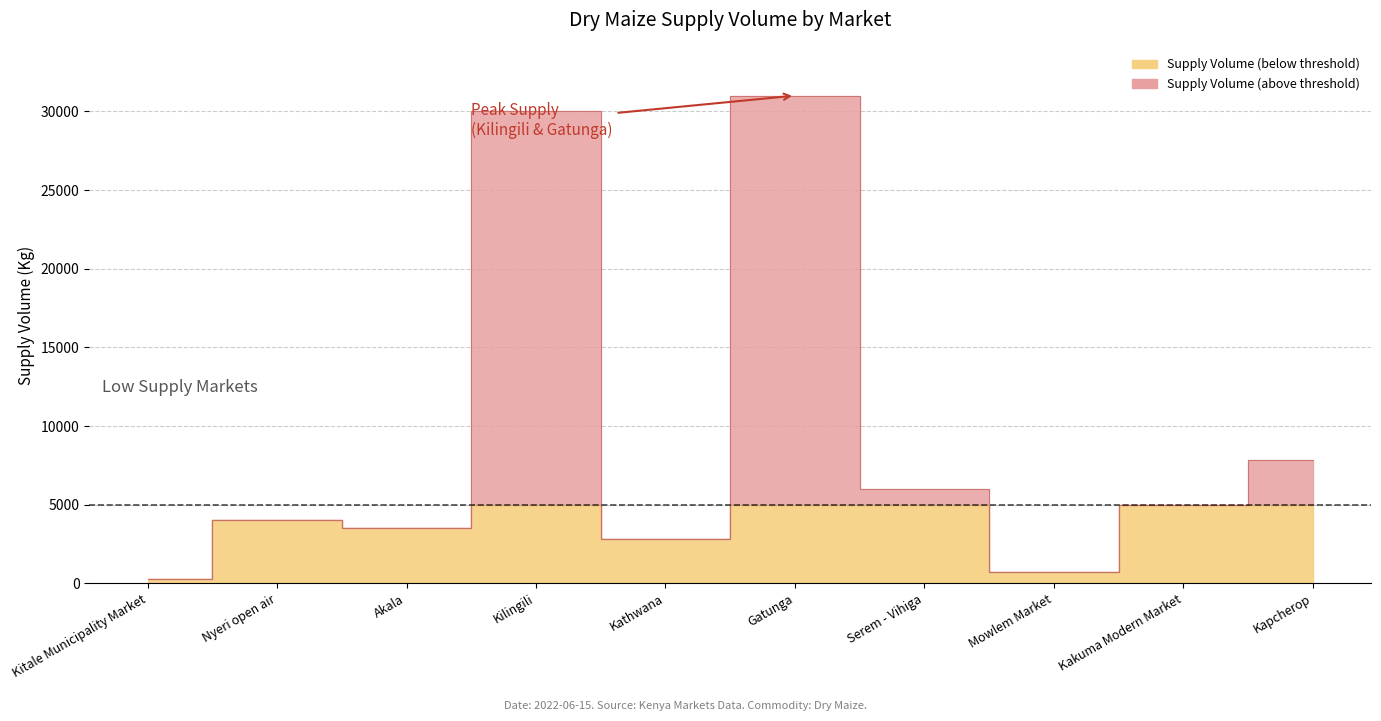

List the labels in order of value, largest first.

Gatunga, Kilingili, Kapcherop, Serem - Vihiga, Kakuma Modern Market, Nyeri open air, Akala, Kathwana, Mowlem Market, Kitale Municipality Market